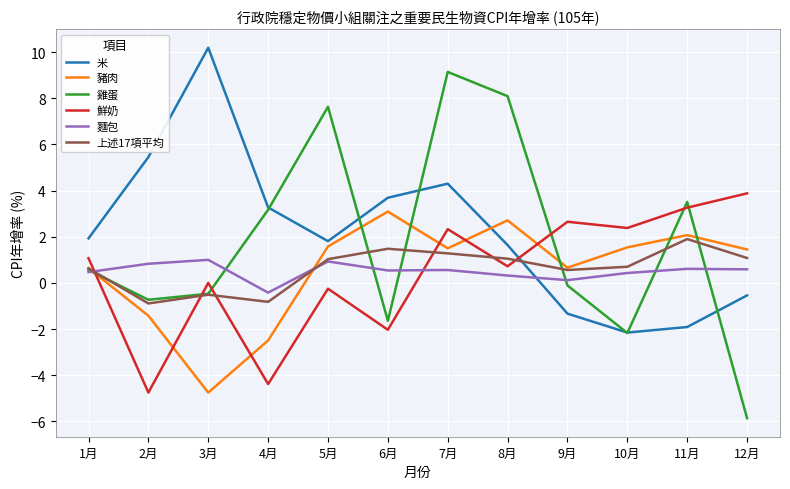

What are all the series names shown in the legend?

米, 豬肉, 雞蛋, 鮮奶, 麵包, 上述17項平均